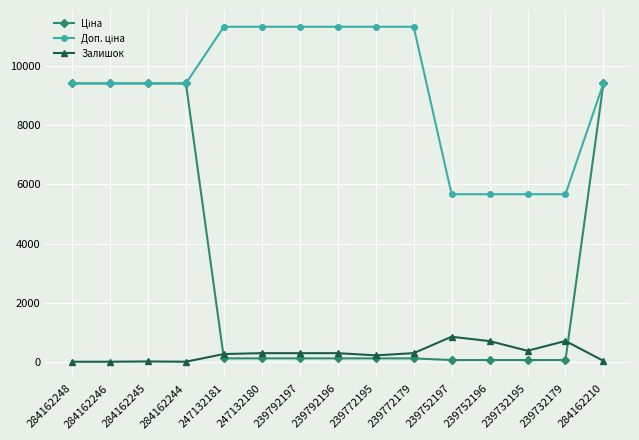

True or false: Залишок has more than 2 interior local peaks.

True